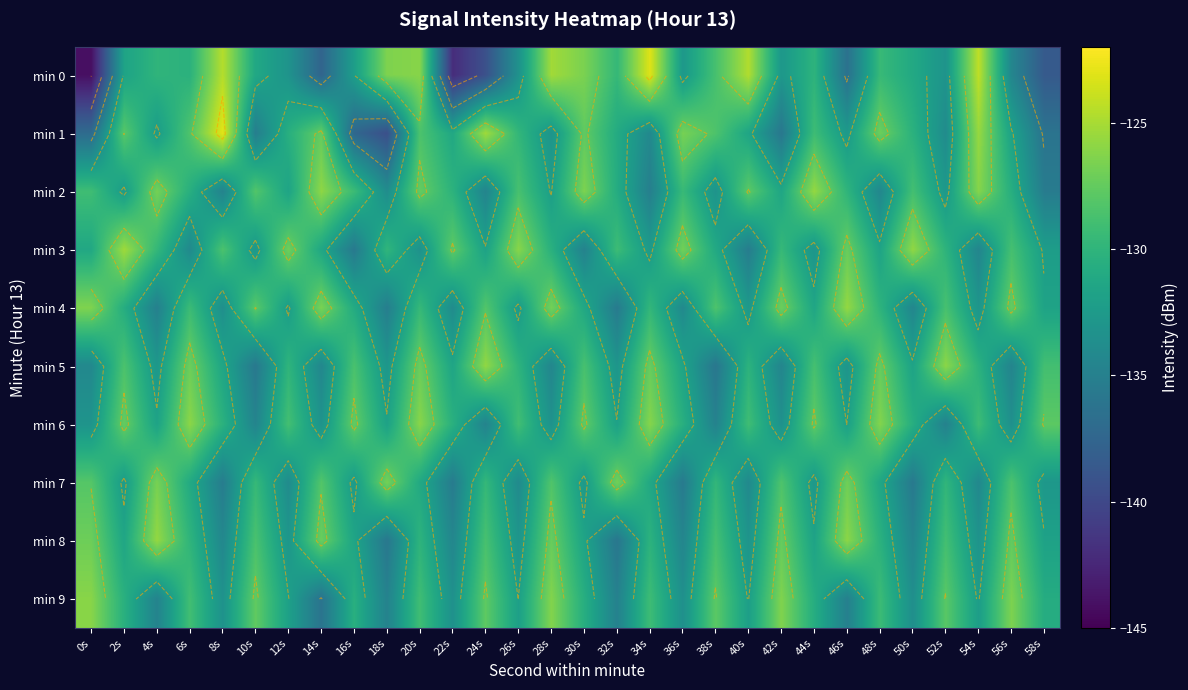

Which category has the lowest value in the min 4 series?

32s